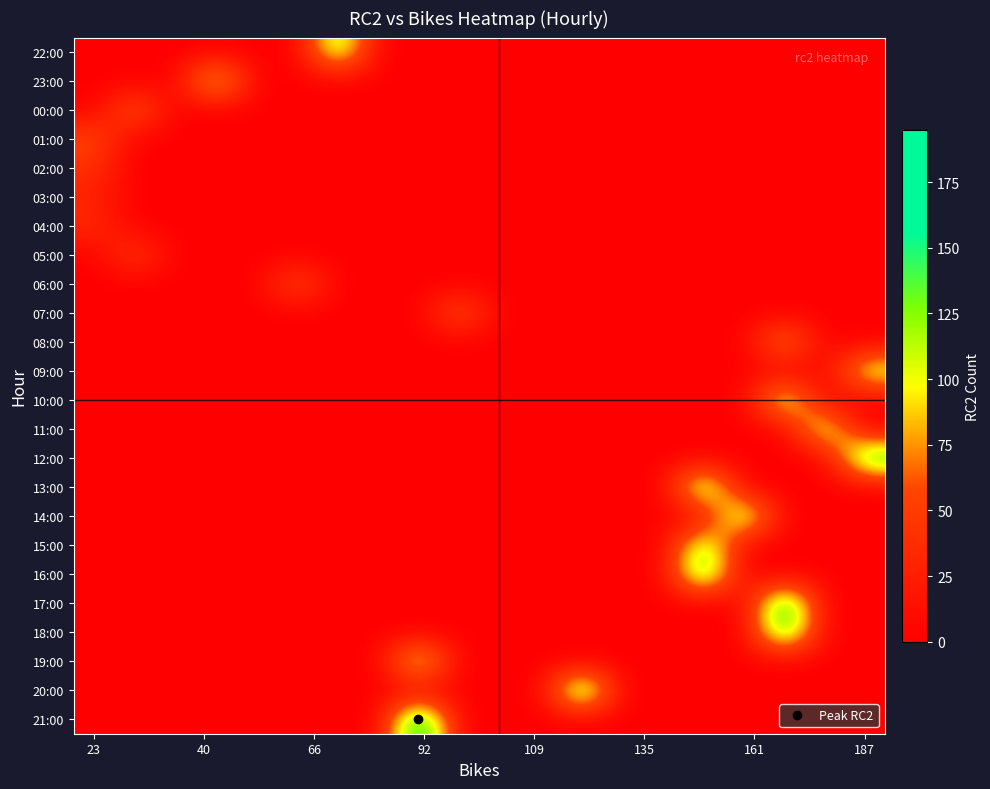

Reading left to right, extract all data points from this chart.

22:00: 0	0	0	0	0	0	146	0	0	0	0	0	0	0	0	0	0	0	0	0
23:00: 0	0	0	129	0	0	0	0	0	0	0	0	0	0	0	0	0	0	0	0
00:00: 0	75	0	0	0	0	0	0	0	0	0	0	0	0	0	0	0	0	0	0
01:00: 59	0	0	0	0	0	0	0	0	0	0	0	0	0	0	0	0	0	0	0
02:00: 40	0	0	0	0	0	0	0	0	0	0	0	0	0	0	0	0	0	0	0
03:00: 28	0	0	0	0	0	0	0	0	0	0	0	0	0	0	0	0	0	0	0
04:00: 37	0	0	0	0	0	0	0	0	0	0	0	0	0	0	0	0	0	0	0
05:00: 0	52	0	0	0	0	0	0	0	0	0	0	0	0	0	0	0	0	0	0
06:00: 0	0	0	0	0	65	0	0	0	0	0	0	0	0	0	0	0	0	0	0
07:00: 0	0	0	0	0	0	0	0	0	71	0	0	0	0	0	0	0	0	0	0
08:00: 0	0	0	0	0	0	0	0	0	0	0	0	0	0	0	0	0	94	0	0
09:00: 0	0	0	0	0	0	0	0	0	0	0	0	0	0	0	0	0	0	0	124
10:00: 0	0	0	0	0	0	0	0	0	0	0	0	0	0	0	0	0	142	0	0
11:00: 0	0	0	0	0	0	0	0	0	0	0	0	0	0	0	0	0	0	137	0
12:00: 0	0	0	0	0	0	0	0	0	0	0	0	0	0	0	0	0	0	0	167
13:00: 0	0	0	0	0	0	0	0	0	0	0	0	0	0	0	162	0	0	0	0
14:00: 0	0	0	0	0	0	0	0	0	0	0	0	0	0	0	0	155	0	0	0
15:00: 0	0	0	0	0	0	0	0	0	0	0	0	0	0	0	144	0	0	0	0
16:00: 0	0	0	0	0	0	0	0	0	0	0	0	0	0	0	171	0	0	0	0
17:00: 0	0	0	0	0	0	0	0	0	0	0	0	0	0	0	0	0	182	0	0
18:00: 0	0	0	0	0	0	0	0	0	0	0	0	0	0	0	0	0	170	0	0
19:00: 0	0	0	0	0	0	0	0	139	0	0	0	0	0	0	0	0	0	0	0
20:00: 0	0	0	0	0	0	0	0	0	0	0	0	181	0	0	0	0	0	0	0
21:00: 0	0	0	0	0	0	0	0	195	0	0	0	0	0	0	0	0	0	0	0